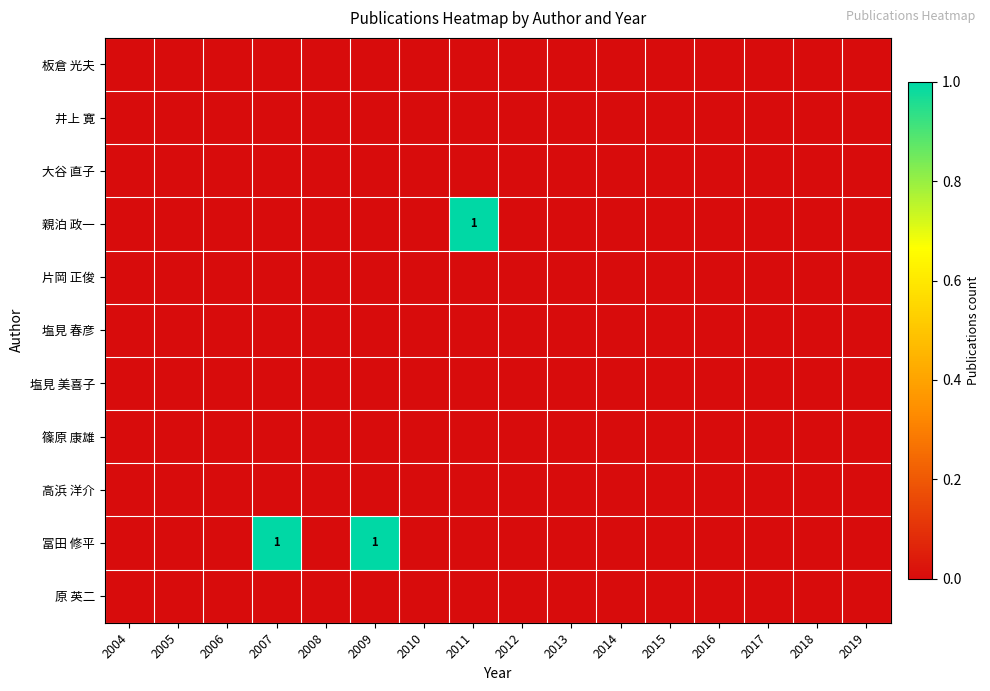

Which series has the widest spread of values?

親泊 政一